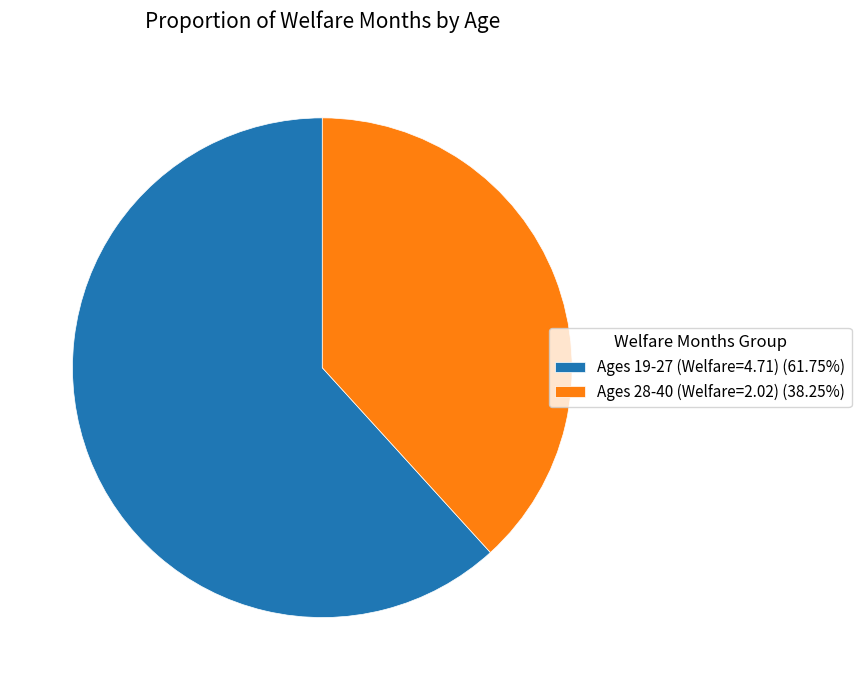

Combined, do Ages 19-27 (Welfare=4.71) (61.75%) and Ages 28-40 (Welfare=2.02) (38.25%) account for over 50%?

Yes